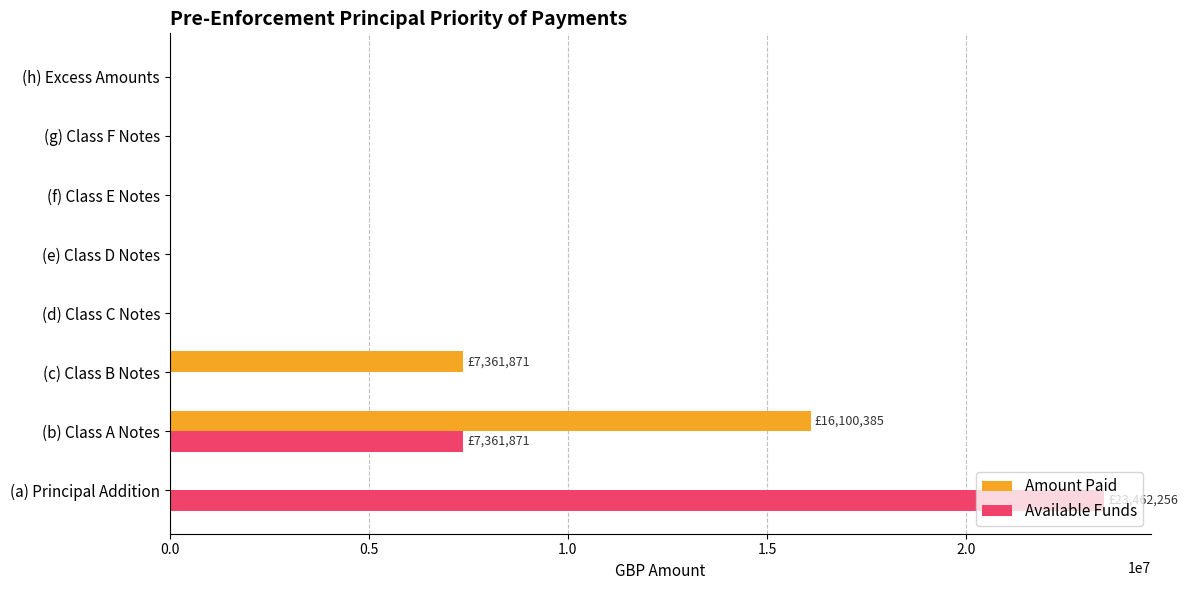

True or false: Amount Paid has a value of 0.0 at (d) Class C Notes.

True